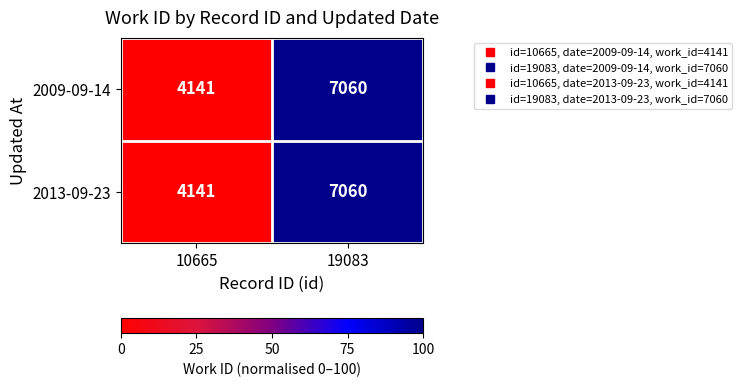

Which label corresponds to the smallest value in the chart?

10665